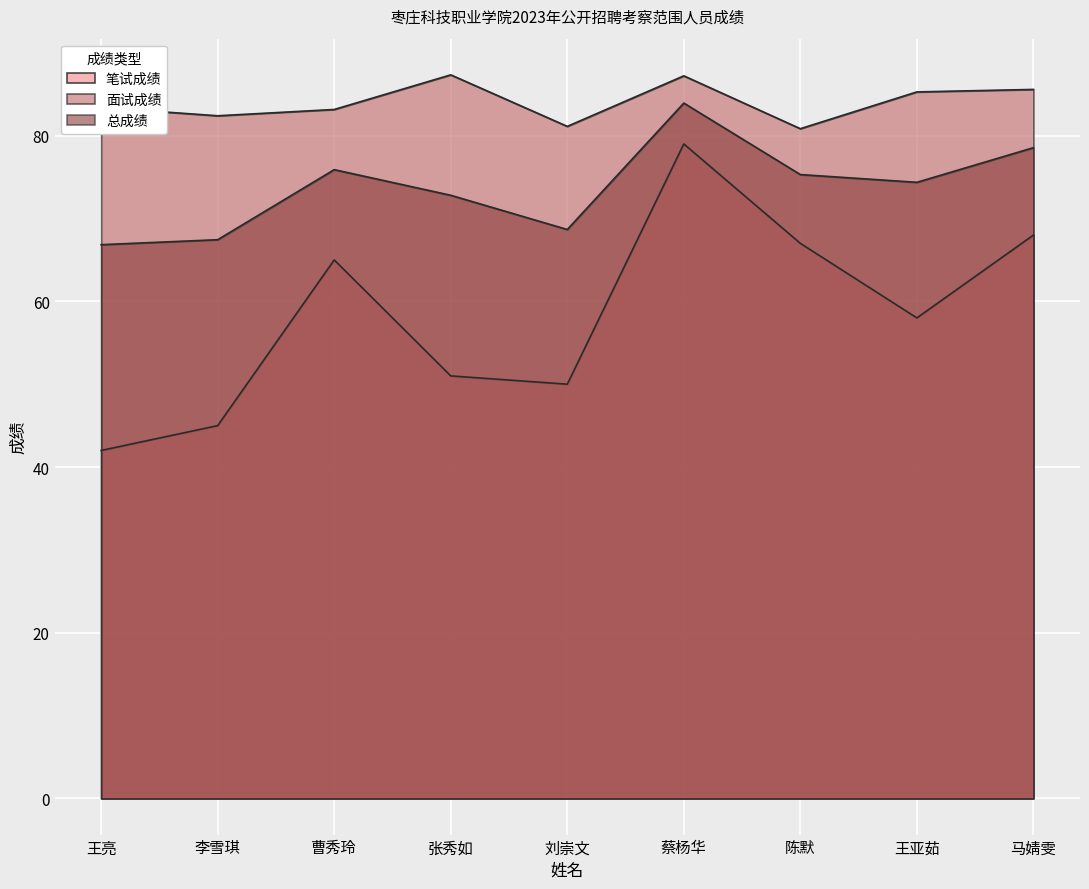

What is the difference between the second highest and minimum values in the 笔试成绩 series?

26.0